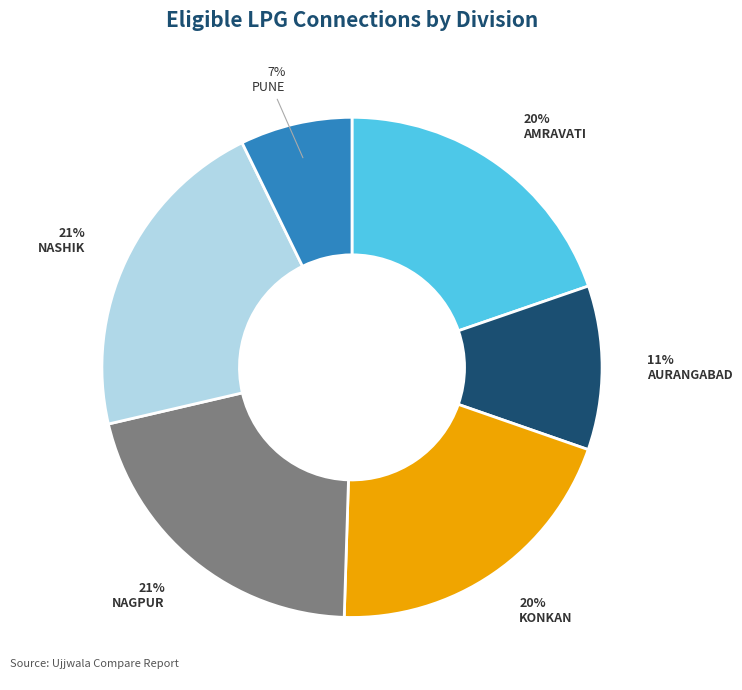

To the nearest percent, what is the difference between the largest and smallest slice percentages?

14%